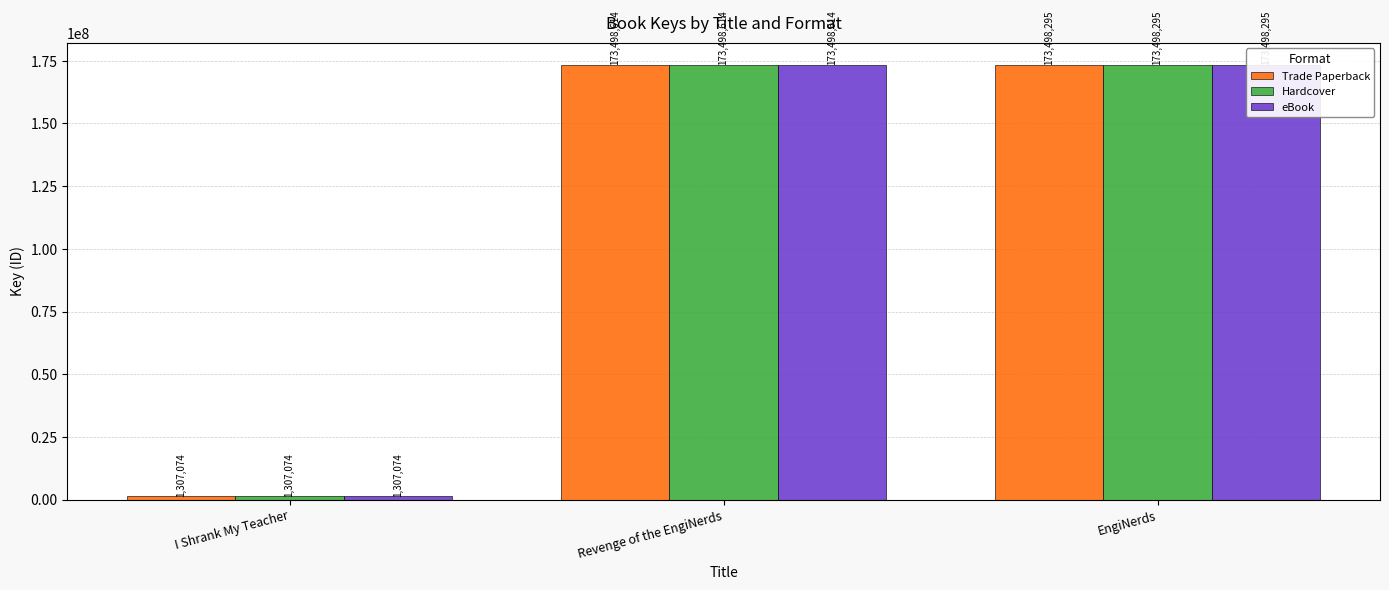

What position from the left is I Shrank My Teacher?

1